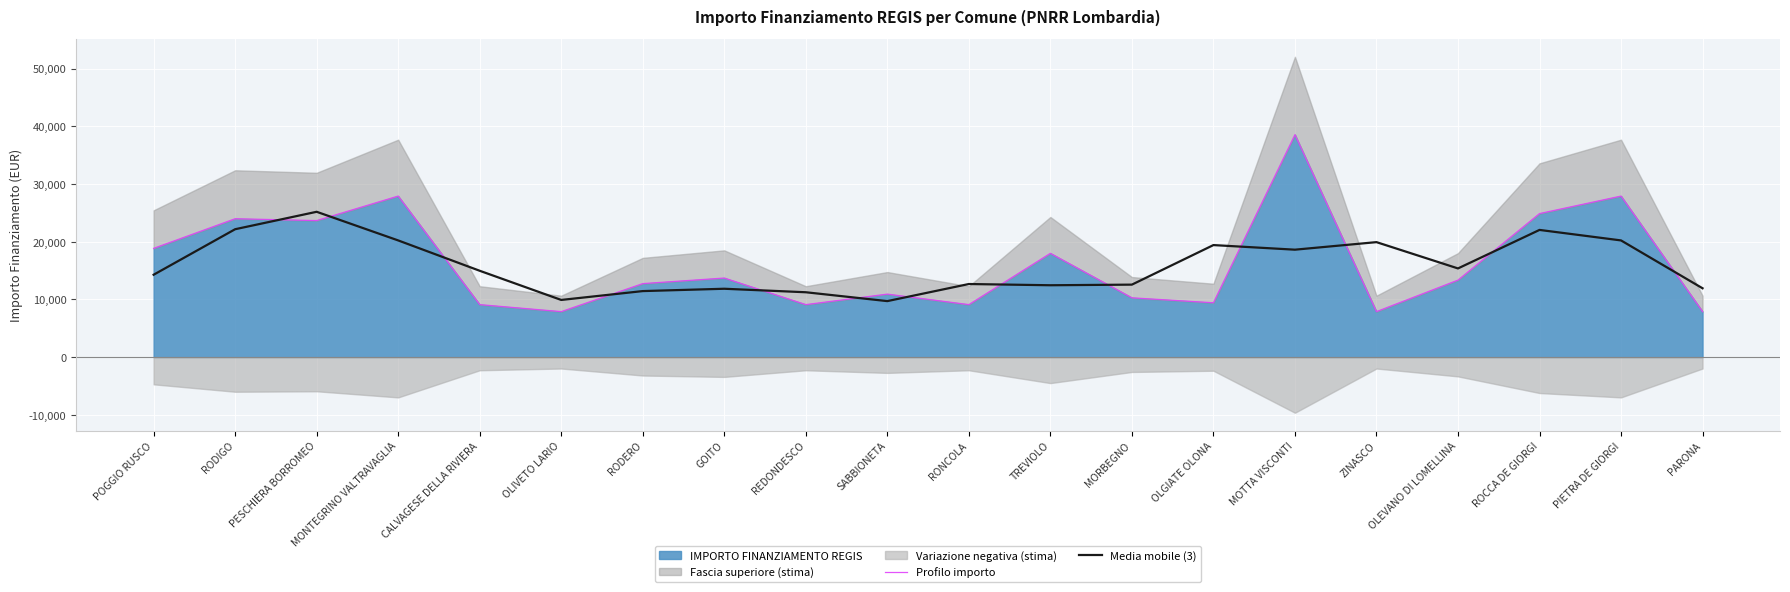

Is the value of Media mobile (3) at PIETRA DE GIORGI greater than the value of Profilo importo at OLGIATE OLONA?

Yes